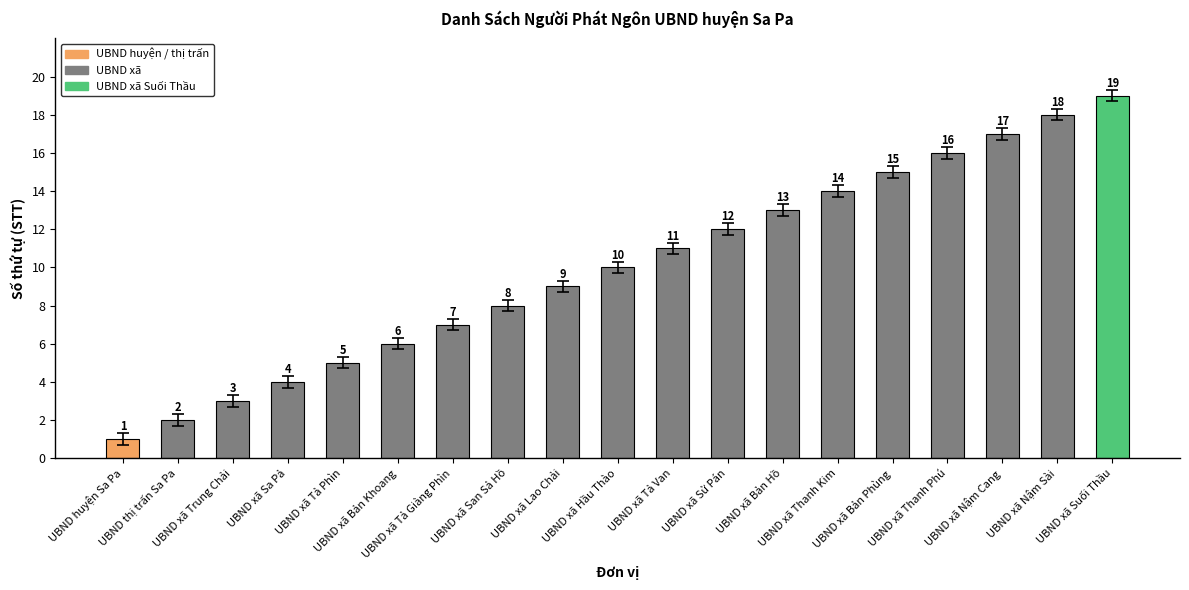

What is the value of the 17th bar from the left?

17